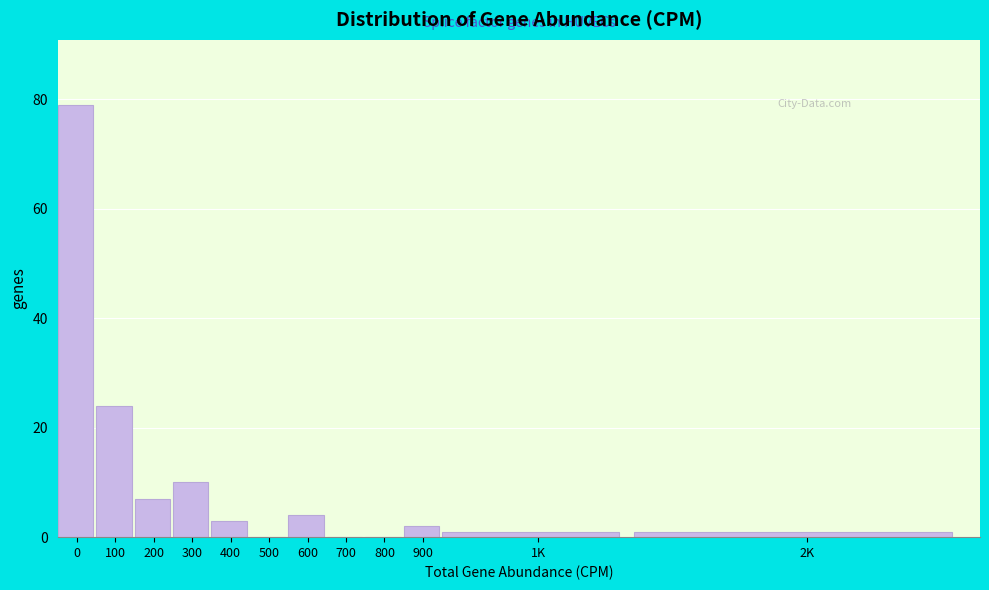

Reading left to right, list all the values displayed in this chart.

0=79	100=24	200=7	300=10	400=3	500=0	600=4	700=0	800=0	900=2	1K=1	2K=1